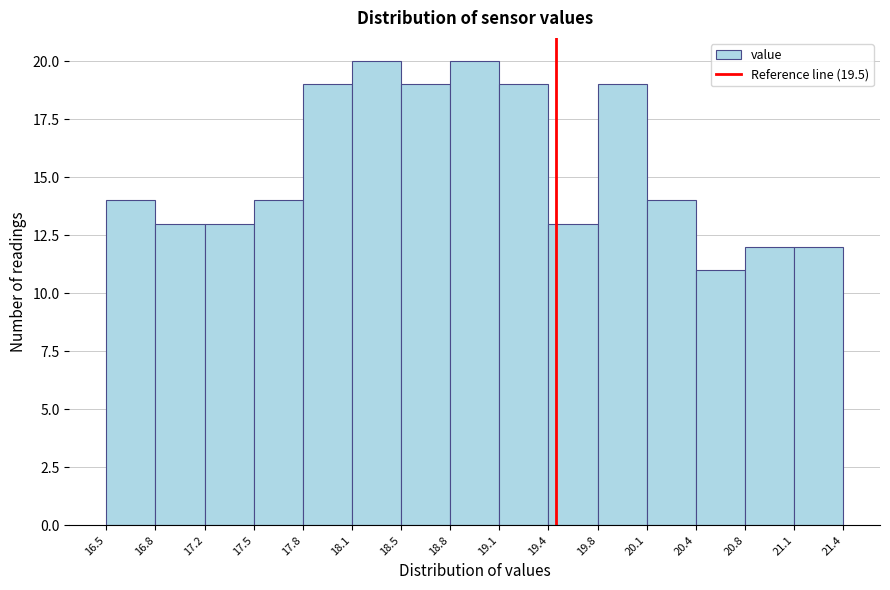

Reading left to right, list every bar in this chart as the range it spans on the x-axis followed by its height. The values are not printed on the chart, so give them approximately, as read against the axis.

16.5 to 16.8: 14
16.8 to 17.2: 13
17.2 to 17.5: 13
17.5 to 17.8: 14
17.8 to 18.1: 19
18.1 to 18.5: 20
18.5 to 18.8: 19
18.8 to 19.1: 20
19.1 to 19.4: 19
19.4 to 19.8: 13
19.8 to 20.1: 19
20.1 to 20.4: 14
20.4 to 20.8: 11
20.8 to 21.1: 12
21.1 to 21.4: 12